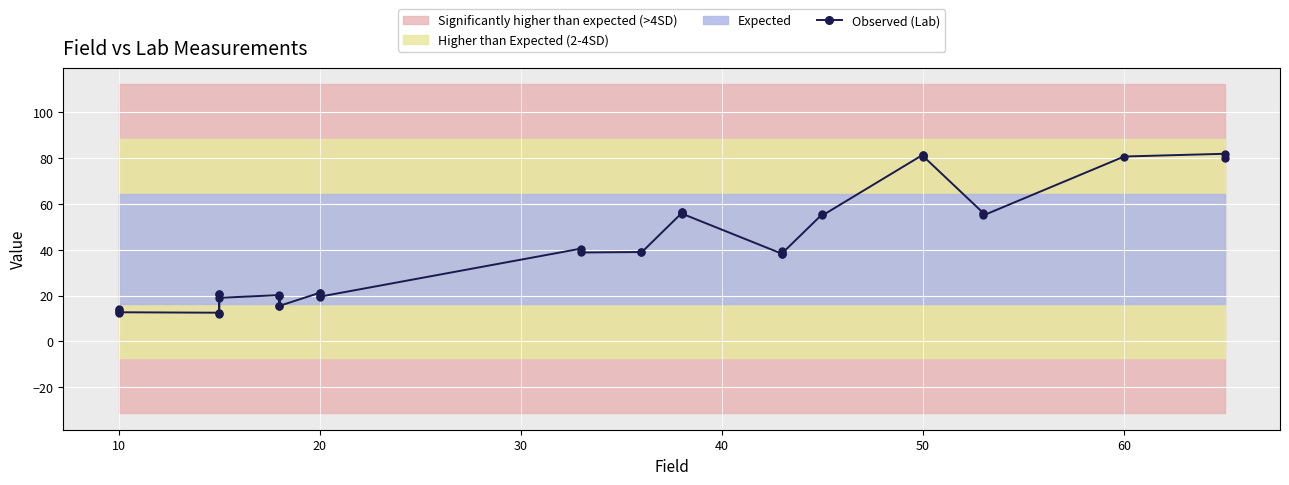

What is the value of the 31st point from the left?

12.7